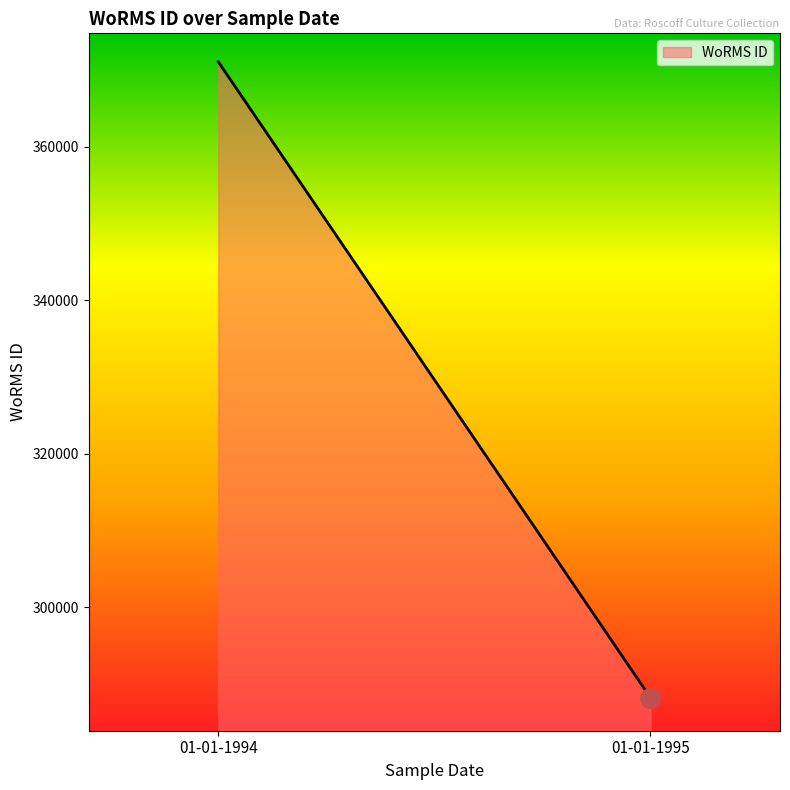

Reading right to left, extract all data points from this chart.

01-01-1995=288198	01-01-1994=371106